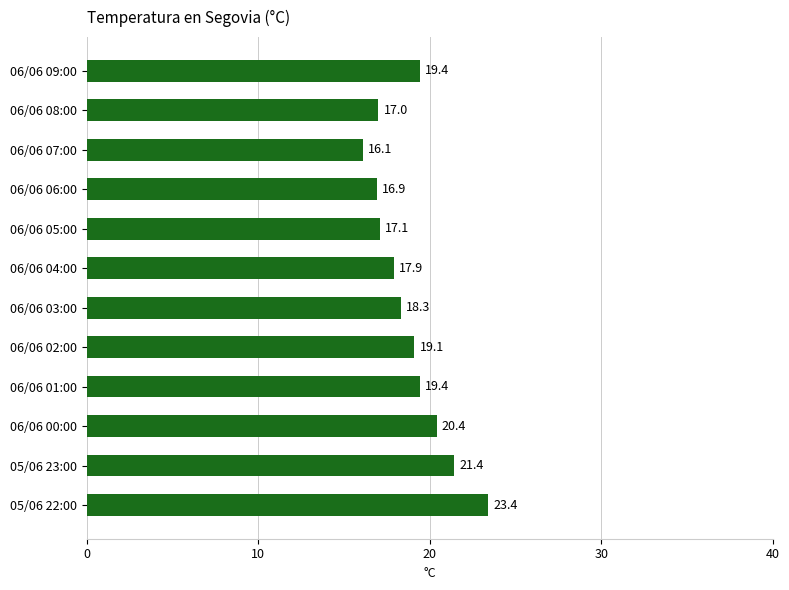

Where is the data nearest to the value 19?

06/06 02:00